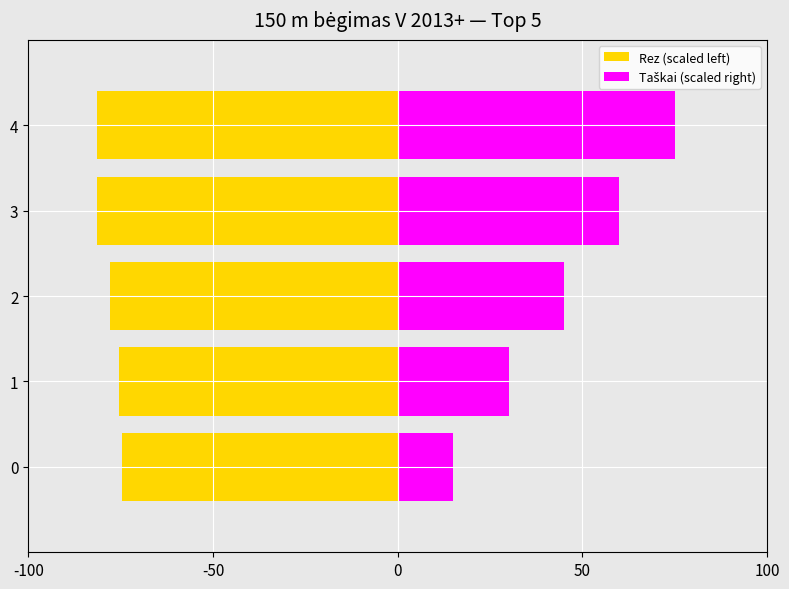

What is the difference between the highest and lowest values at 3?

141.4